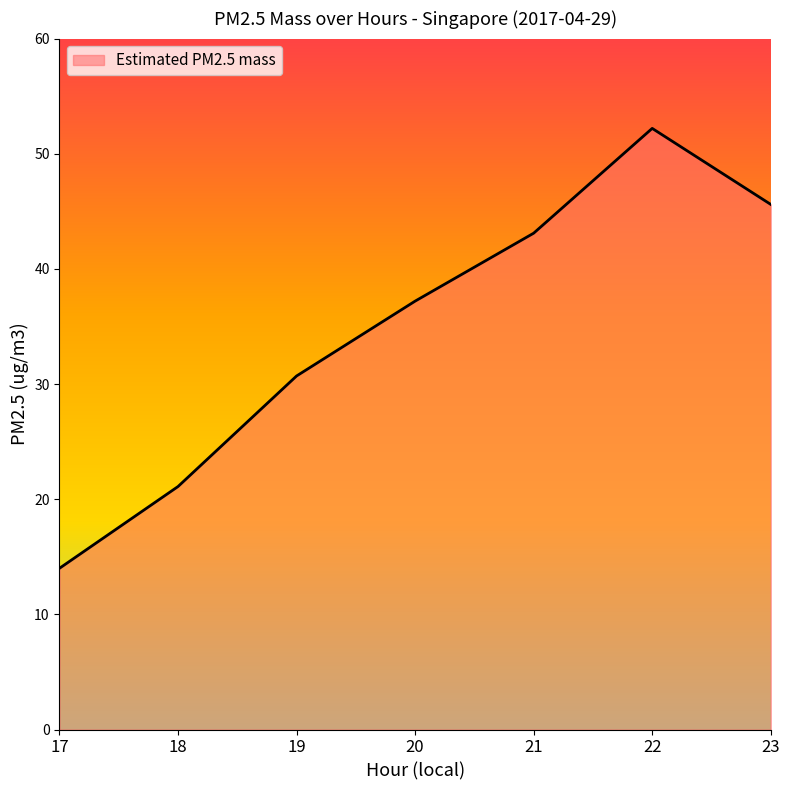

Which has a higher value, 21 or 20?

21